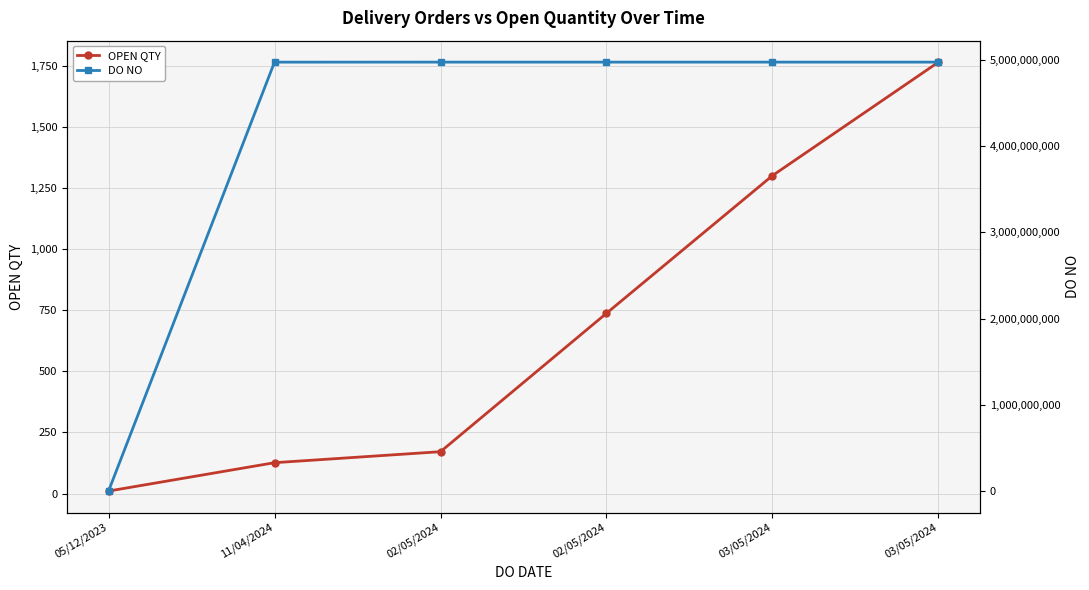

What is the label of the 3rd point from the right?

02/05/2024